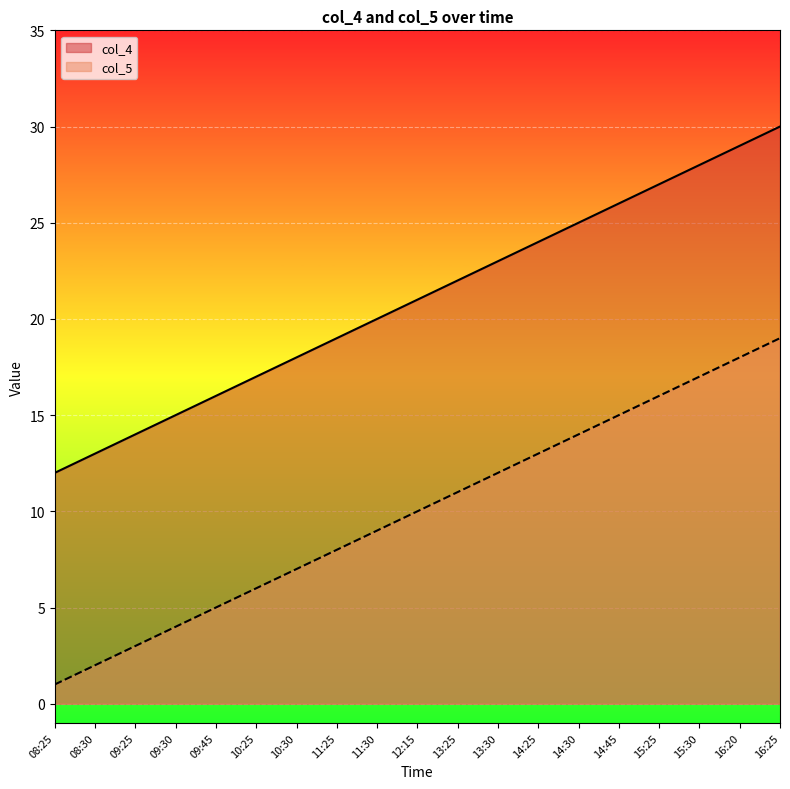

What is the minimum value shown in the chart?

1